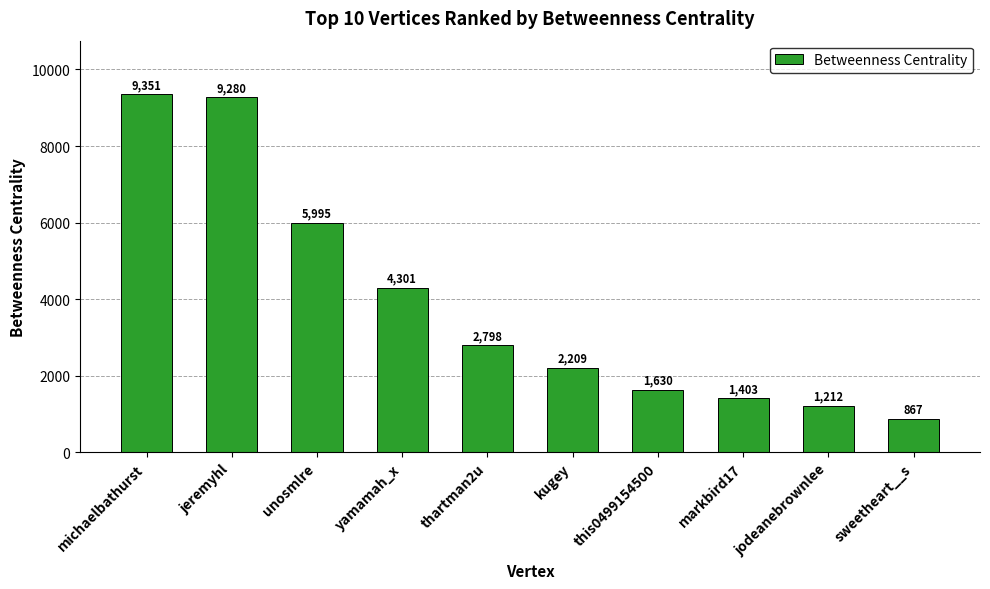

Where does the data first go above 2797?

michaelbathurst